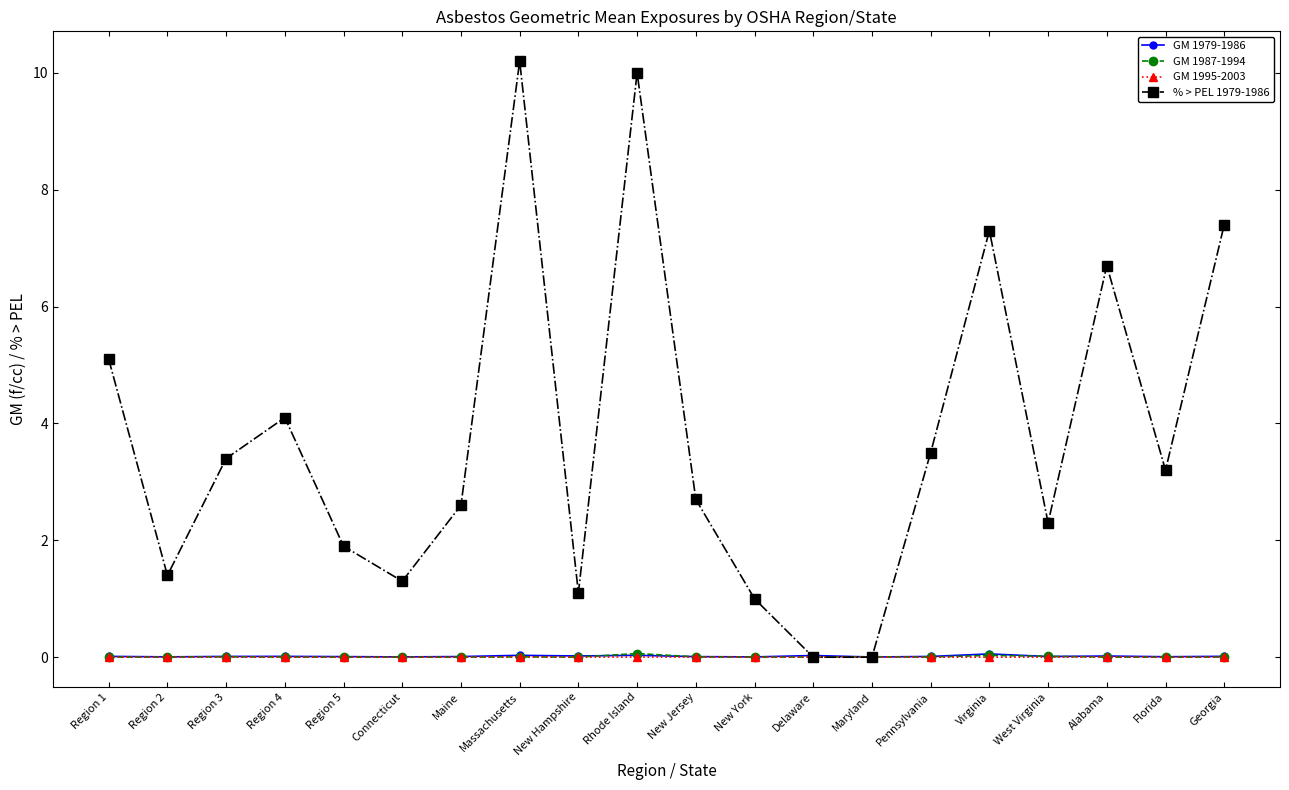

How many interior local peaks does the % > PEL 1979-1986 series have?

5